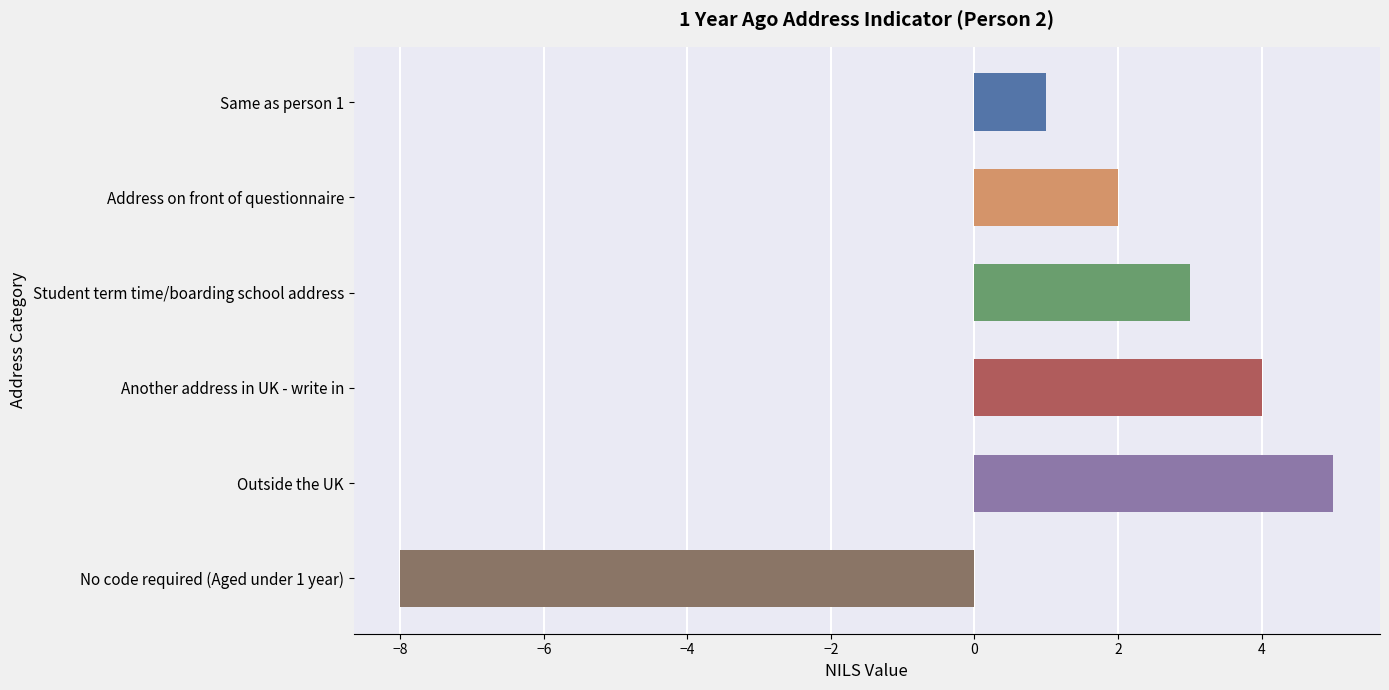

What is the sum of all values?

7